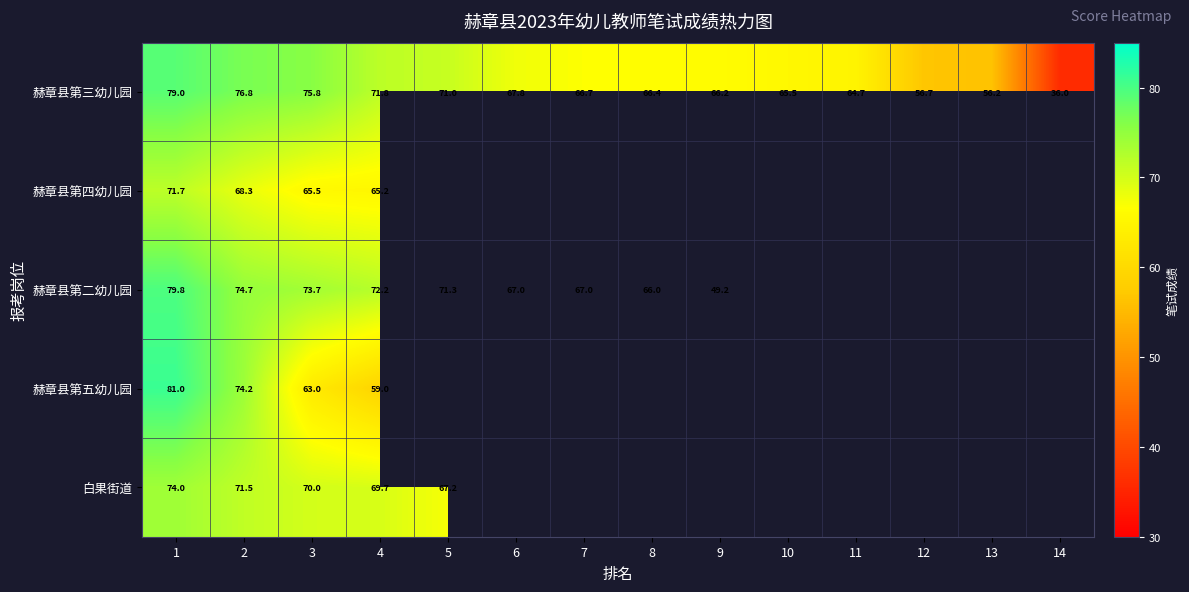

Rank the series at 4 from lowest to highest value.

赫章县第五幼儿园, 赫章县第四幼儿园, 白果街道, 赫章县第三幼儿园, 赫章县第二幼儿园